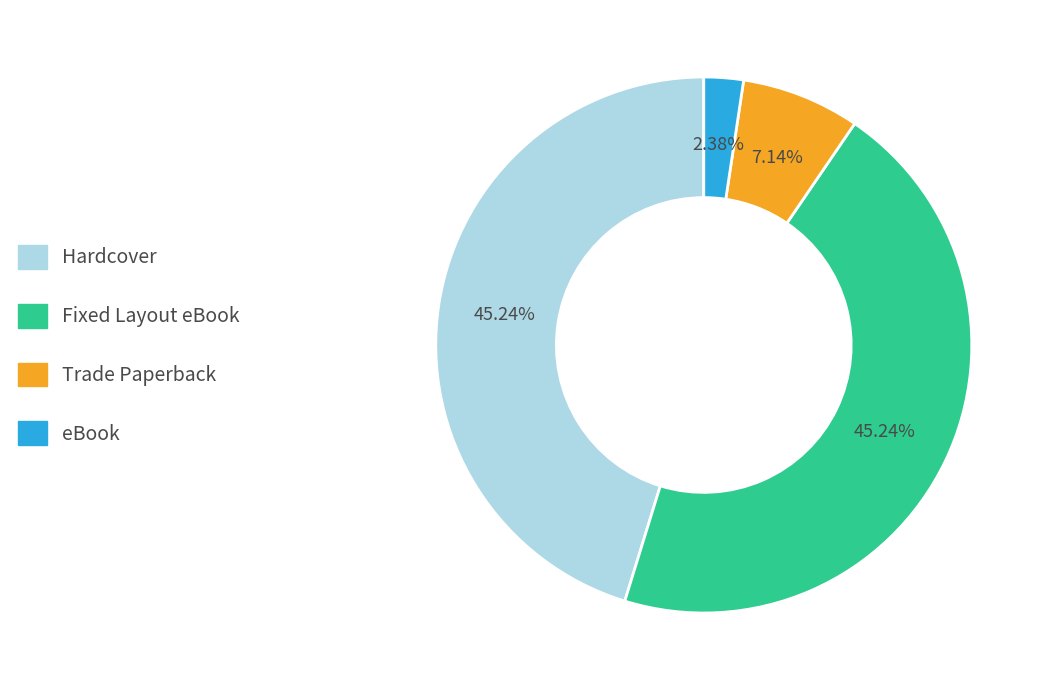

Does eBook represent more than half of the total?

No